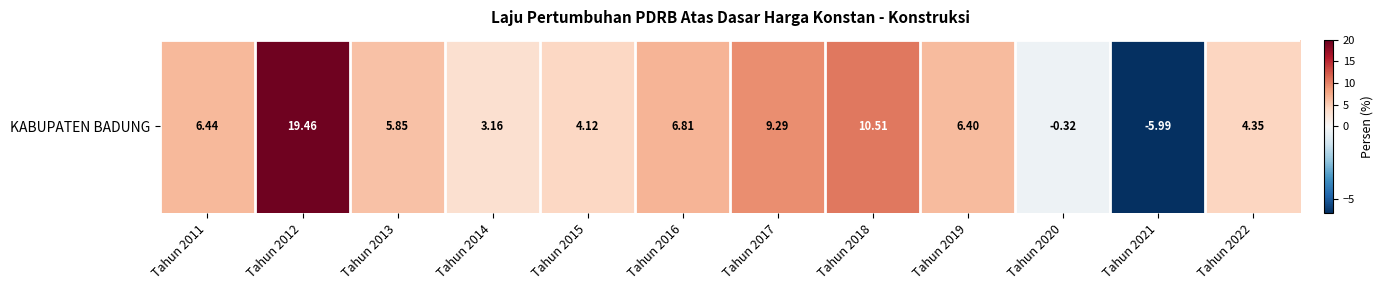

How many values are below 6?

6